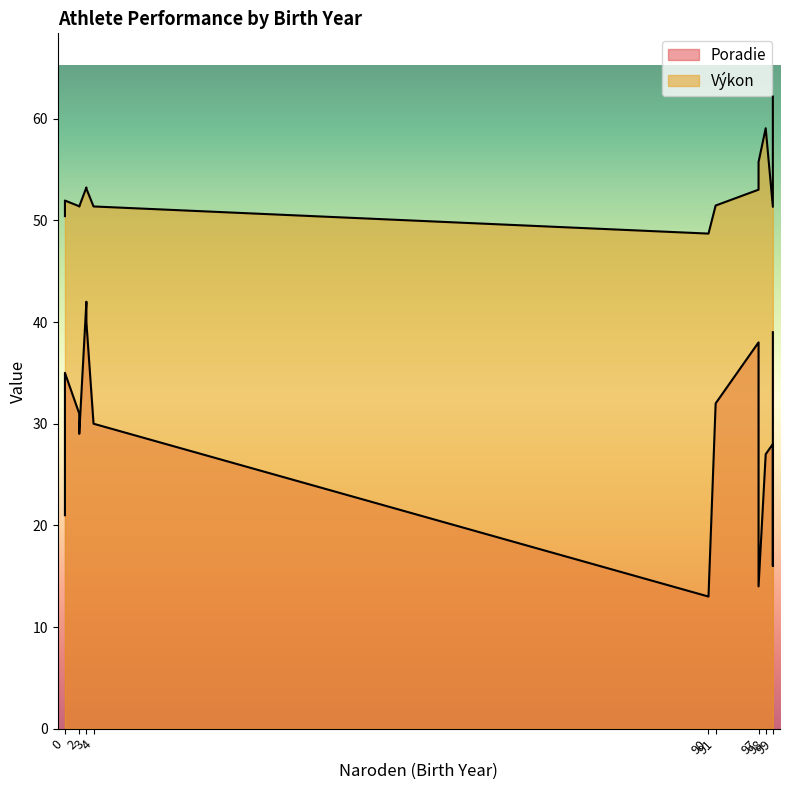

What is the lowest value of the Výkon series?

48.7